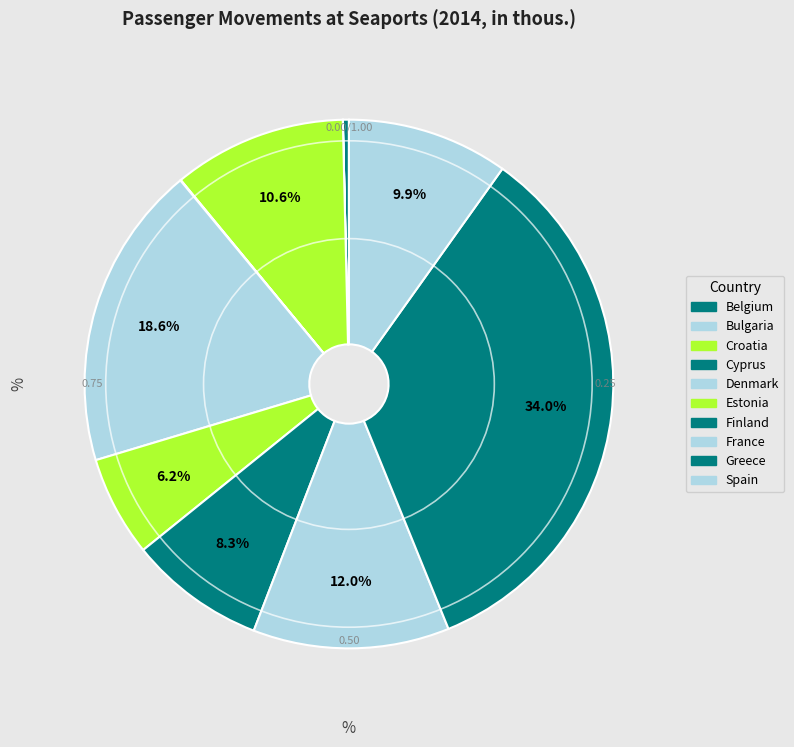

Rank the categories by value from highest to lowest.

Greece, Denmark, France, Croatia, Spain, Finland, Estonia, Belgium, Cyprus, Bulgaria